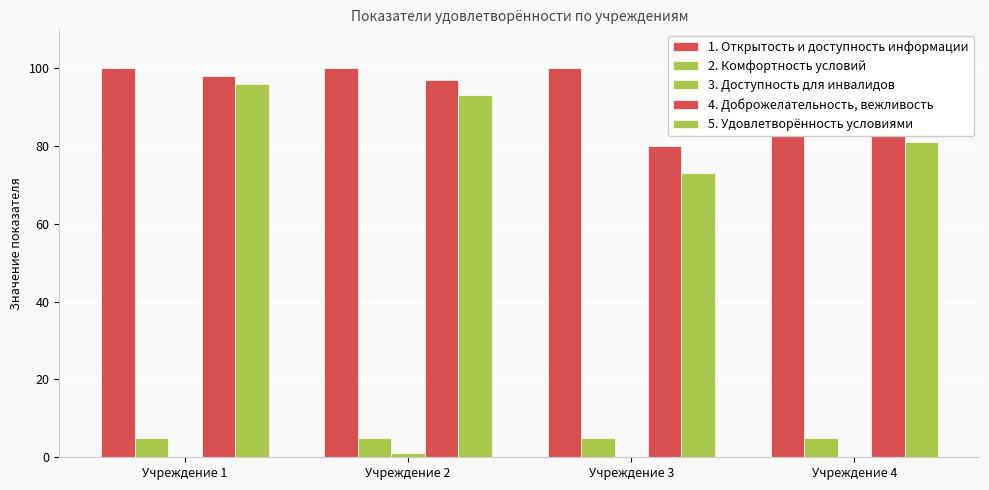

What is the sum of the 1. Открытость и доступность информации values at Учреждение 4 and Учреждение 1?

186